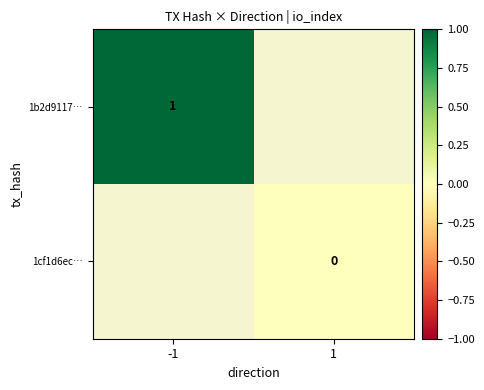

True or false: 1b2d9117… has a value of 1 at -1.

True